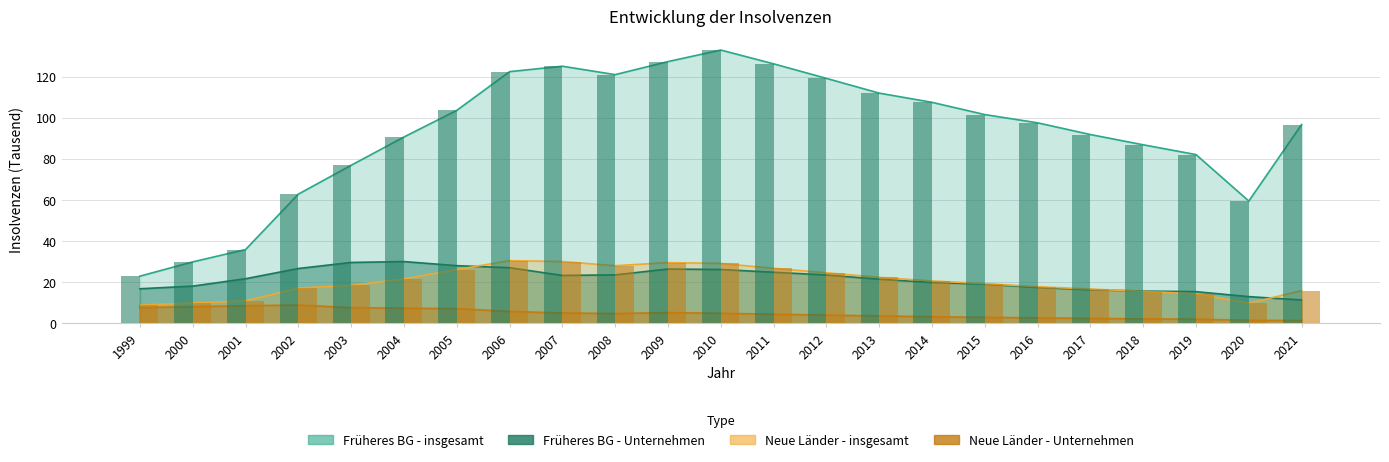

What is the value of the Früheres Bundesgebiet - insgesamt bar at the 7th from the left?

103.6